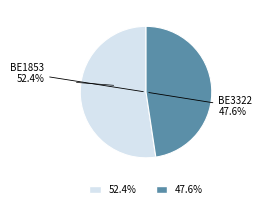

Between BE1853 and BE3322, which is larger?

BE1853